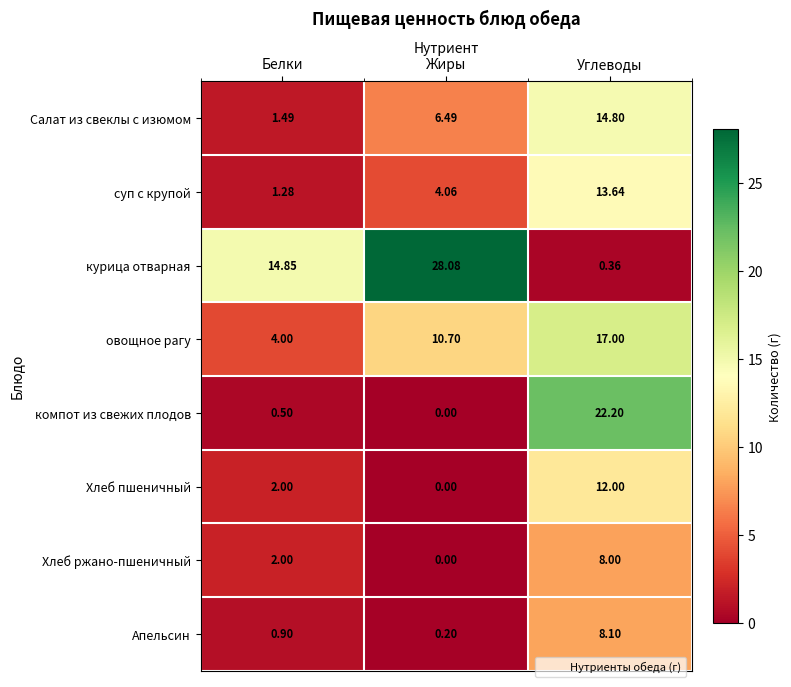

At which category is the sum across all series the highest?

Углеводы